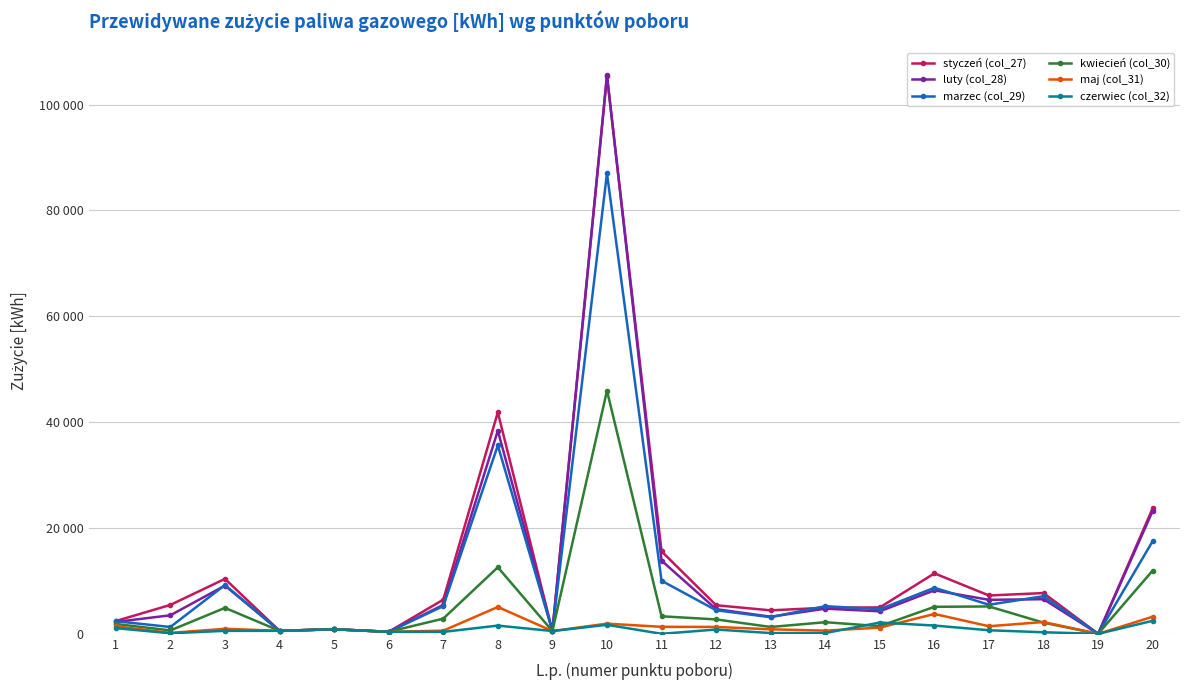

Rank the series by their maximum value, from lowest to highest.

czerwiec (col_32), maj (col_31), kwiecień (col_30), marzec (col_29), styczeń (col_27), luty (col_28)